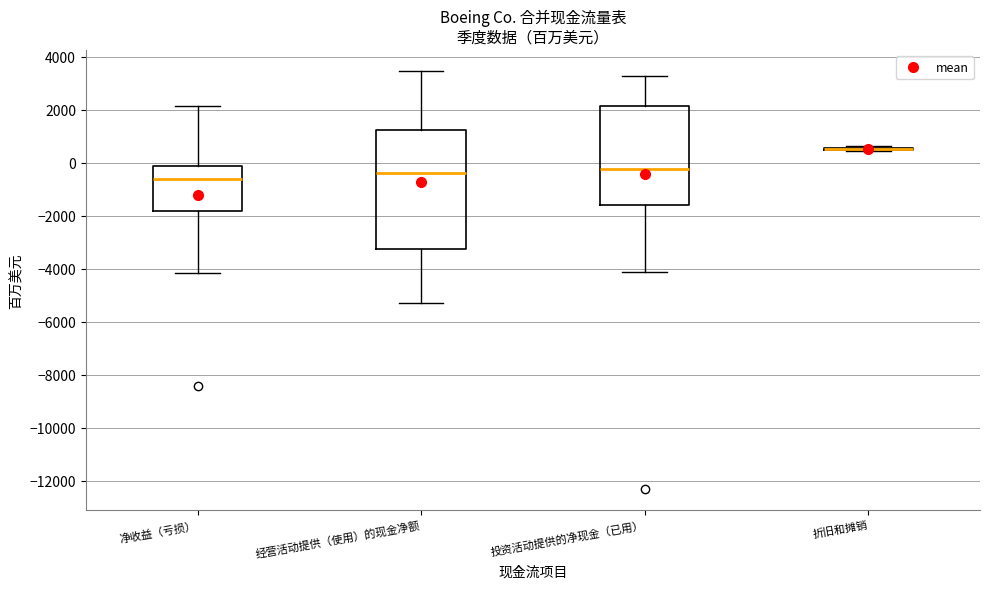

Reading left to right, transcribe this box plot: for each box, give where its median line is, the range the box spans, and where its two whiskers end, as read against the y-axis. The values are not printed on the chart, so give them approximately, as read against the axis.

净收益（亏损）: median -600, box -1800 to -200, whiskers -4200 to 2200
经营活动提供（使用）的现金净额: median -400, box -3200 to 1200, whiskers -5200 to 3400
投资活动提供的净现金（已用）: median -200, box -1600 to 2200, whiskers -4200 to 3200
折旧和摊销: box collapsed to a line at 600, whiskers 400 to 600